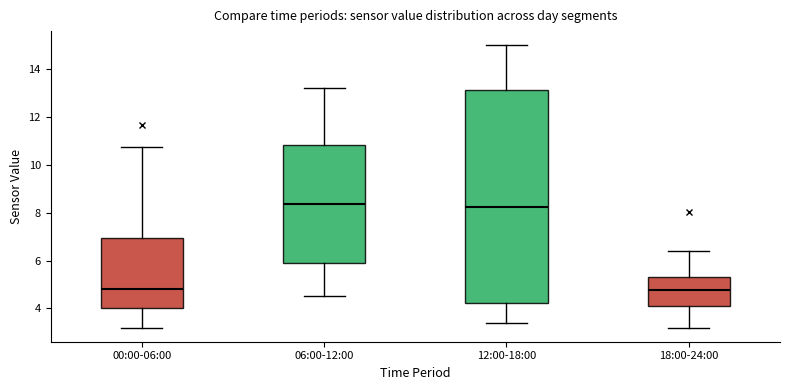

Reading left to right, transcribe this box plot: for each box, give where its median line is, the range the box spans, and where its two whiskers end, as read against the y-axis. The values are not printed on the chart, so give them approximately, as read against the axis.

00:00-06:00: median 4.8, box 4.0 to 7.0, whiskers 3.2 to 10.8
06:00-12:00: median 8.4, box 6.0 to 10.8, whiskers 4.6 to 13.2
12:00-18:00: median 8.2, box 4.2 to 13.2, whiskers 3.4 to 15.0
18:00-24:00: median 4.8, box 4.0 to 5.4, whiskers 3.2 to 6.4